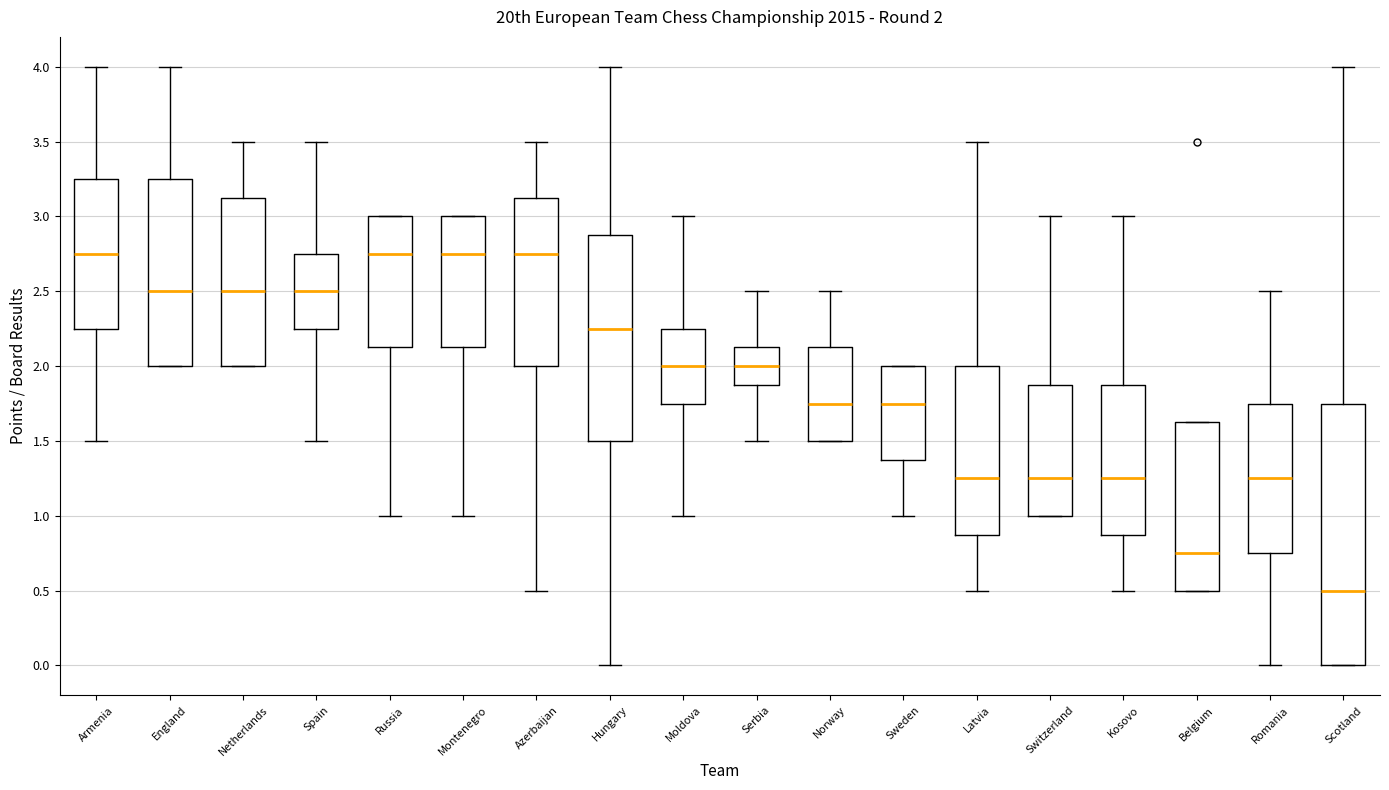

Comparing the boxes themselves (not the whiskers), which one is the tallest?

Scotland